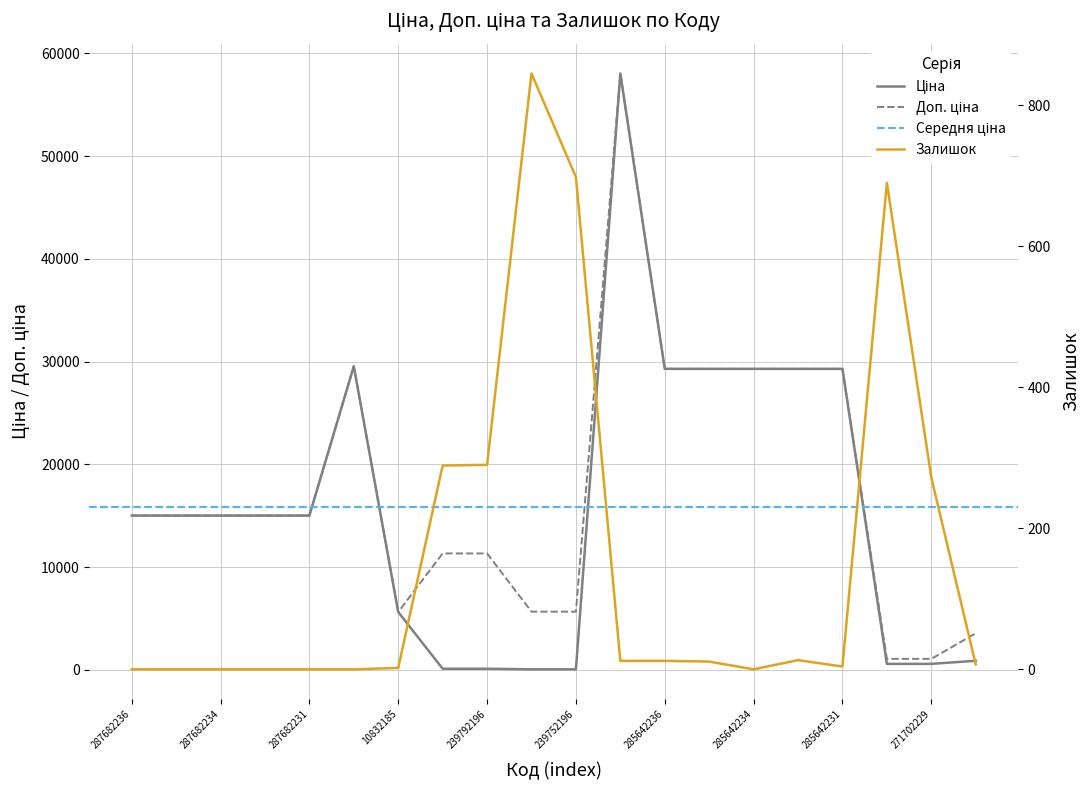

Is the value of Доп. ціна at 287702232 greater than the value of Ціна at 285642231?

Yes